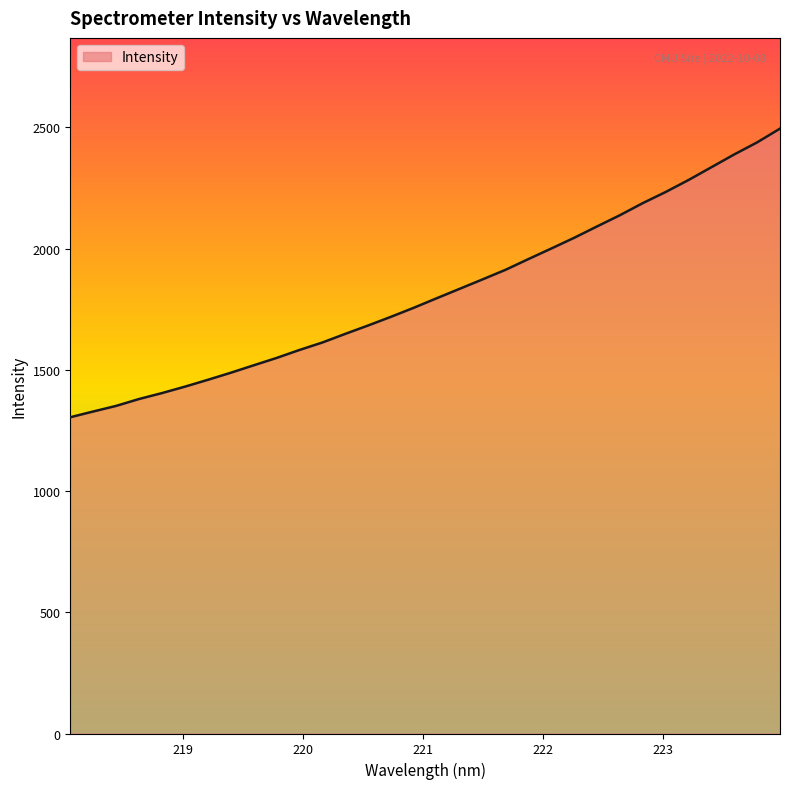

What is the smallest value displayed?

1304.4